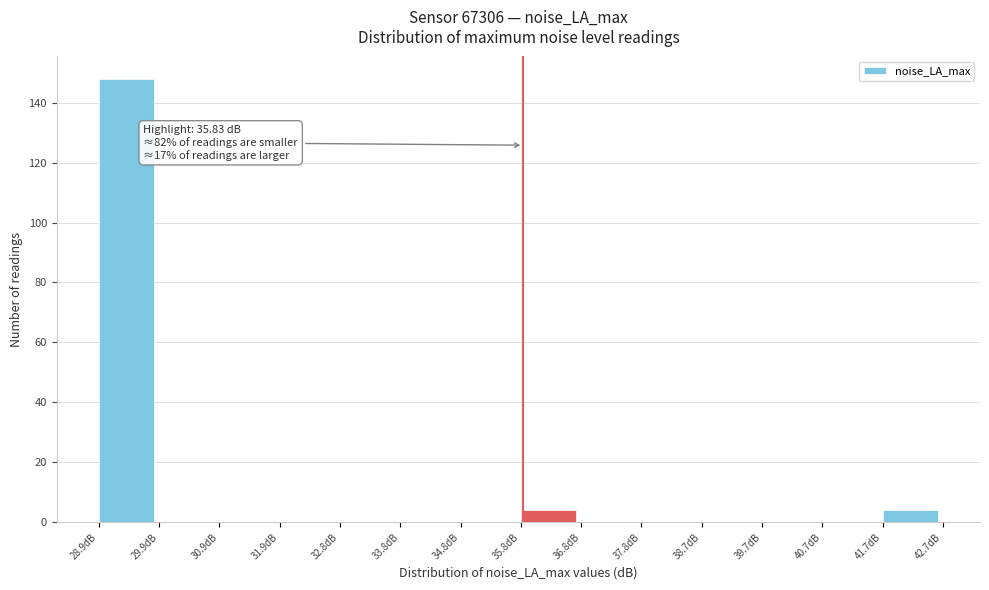

Over which range of the x-axis is the bar tallest?

28.9 to 29.9